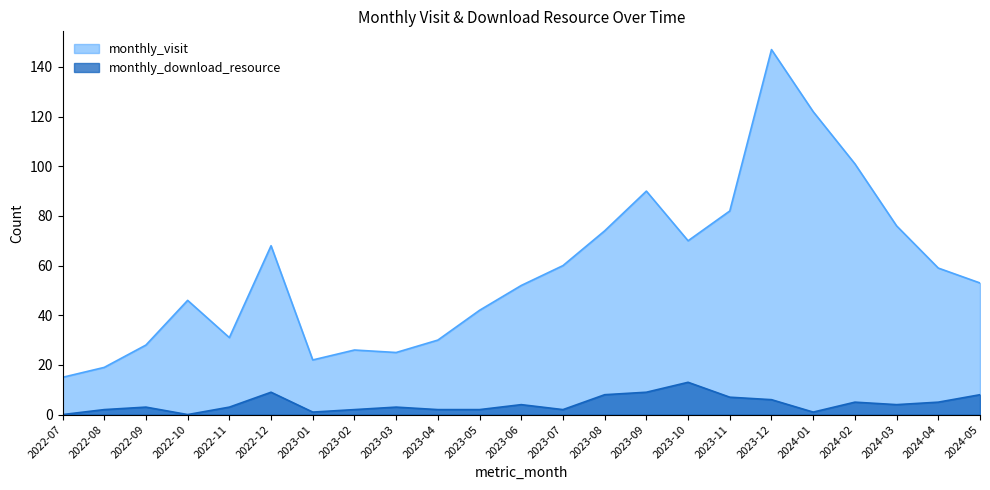

The value of monthly_download_resource at 2024-02 is 3. True or false?

False